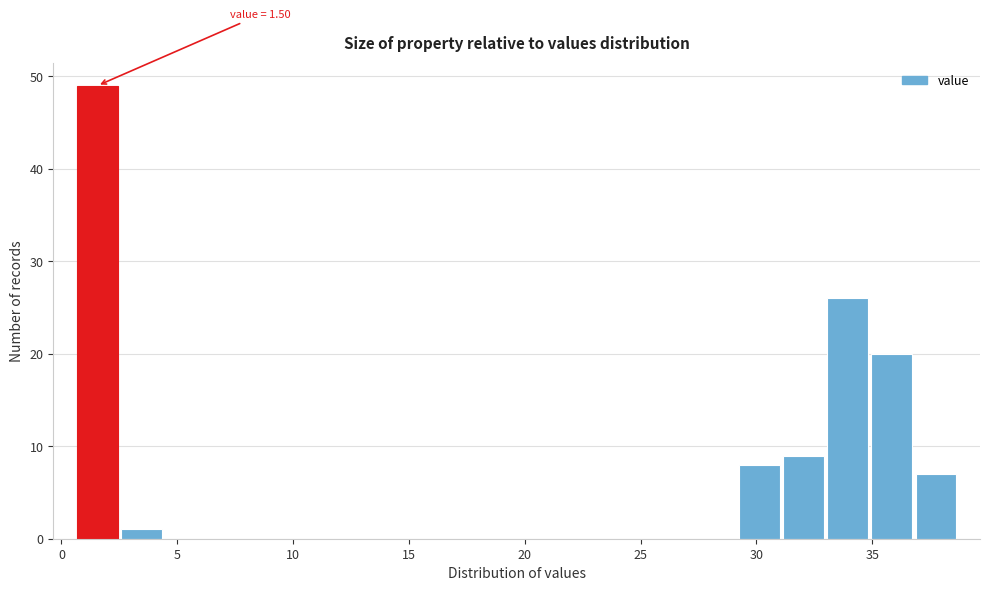

Around what value on the x-axis is the tallest bar? Give the approximate position of its centre, as read against the axis.

1.5